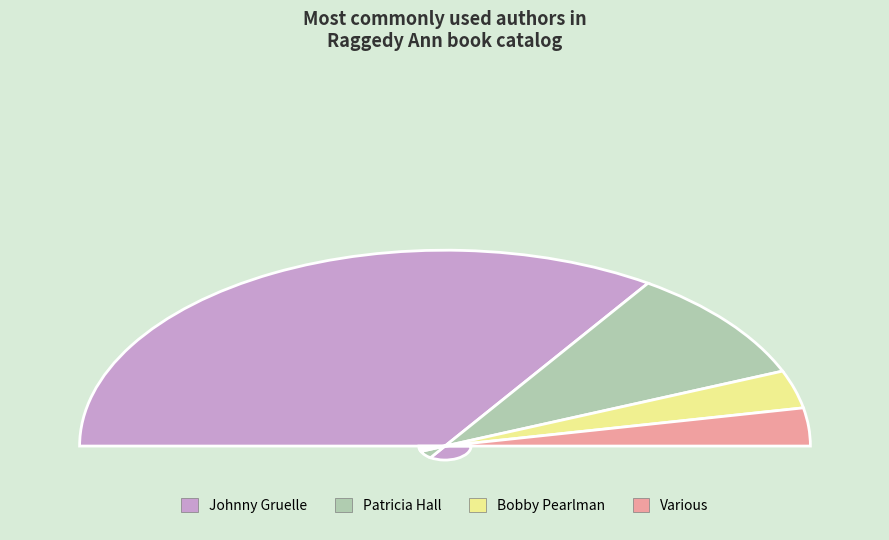

Do Patricia Hall (1938020) and Johnny Gruelle (1065453) together represent more than half of the pie?

Yes